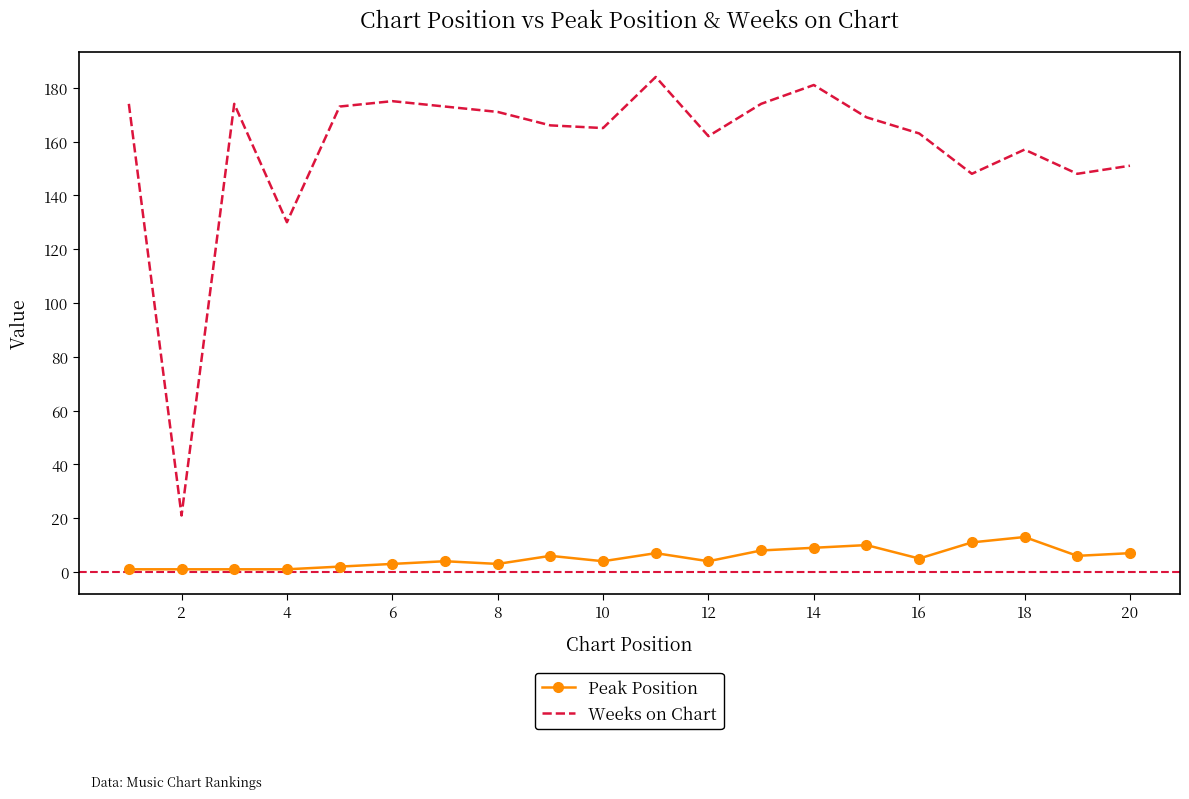

True or false: Weeks on Chart and Peak Position intersect in this chart.

False